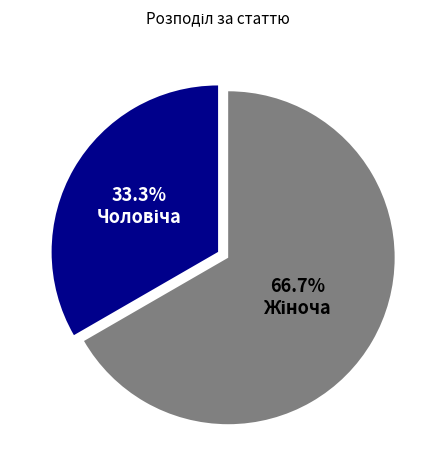

Count the number of slices in the pie.

2